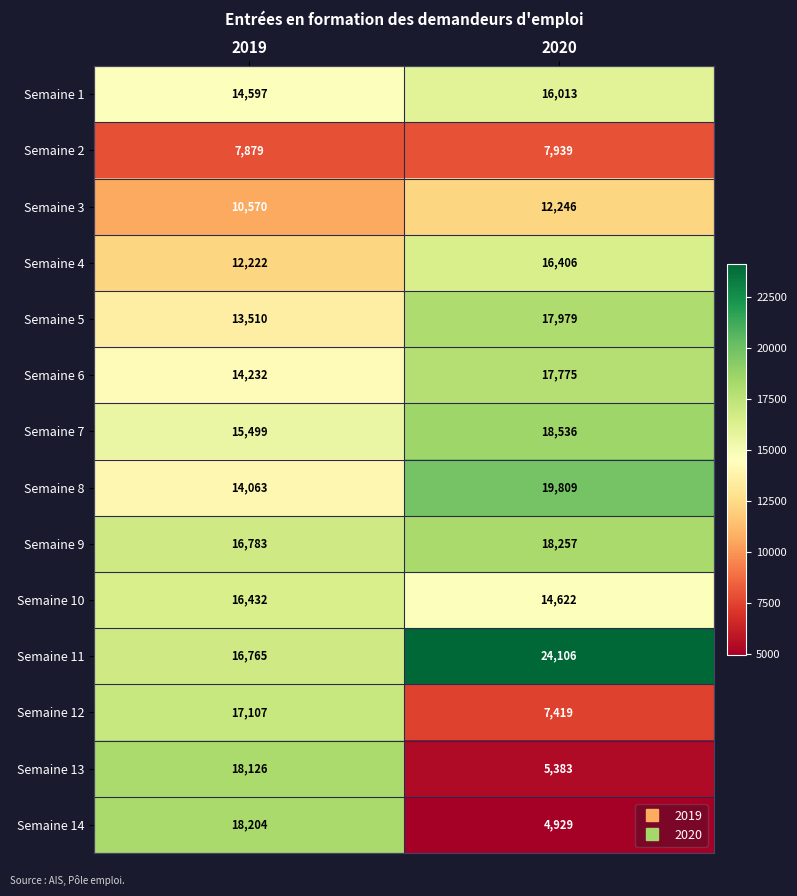

What is the average value of the Semaine 12 series?

12263